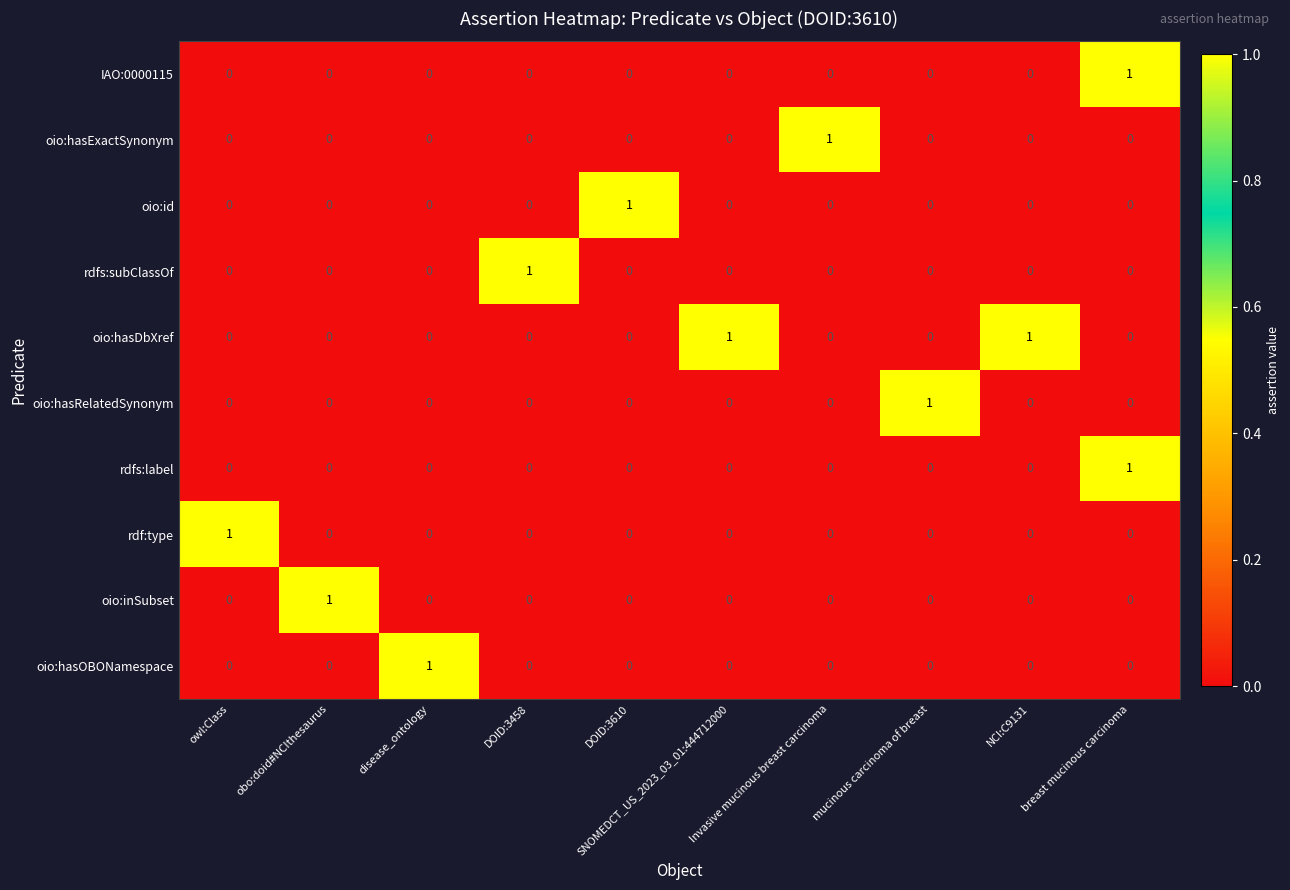

Count the number of categories in the chart.

10